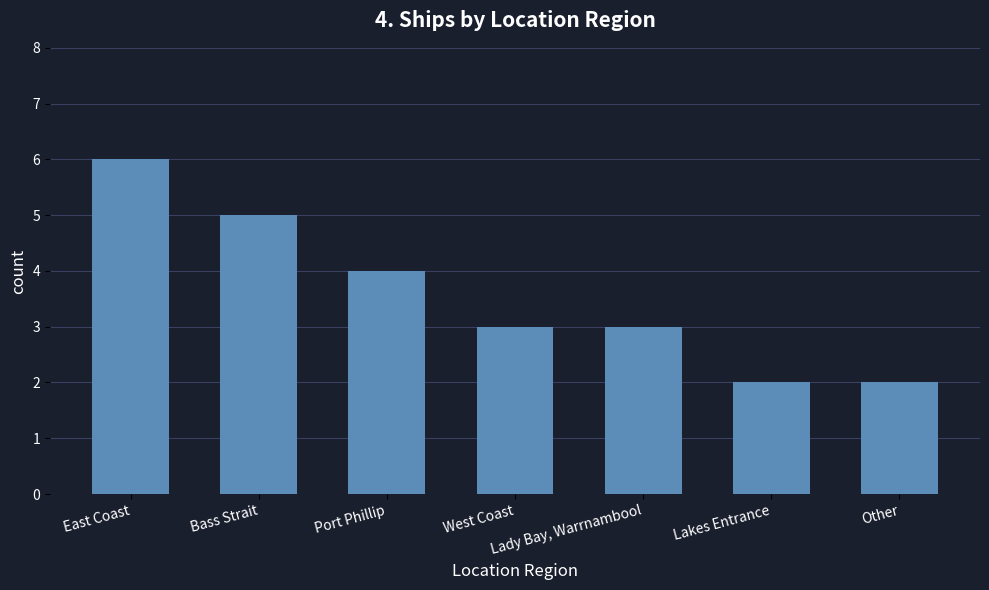

What is the label of the 5th bar from the left?

Lady Bay, Warrnambool